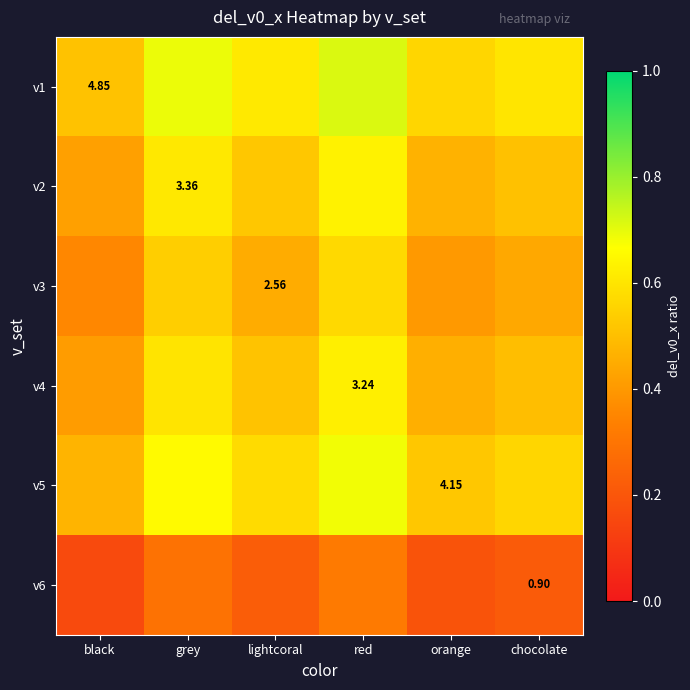

What is the difference between the v4 values at red and chocolate?

0.1